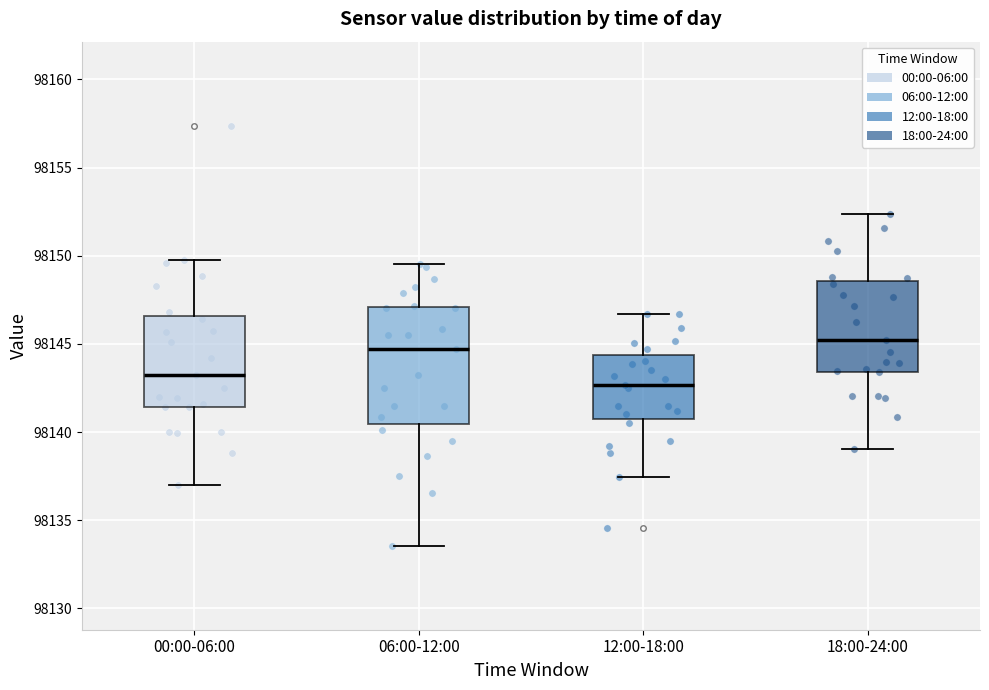

Where is the lower edge of the box for 18:00-24:00 on the y-axis? The values are not printed on the chart, so give them approximately, as read against the axis.

98143.5